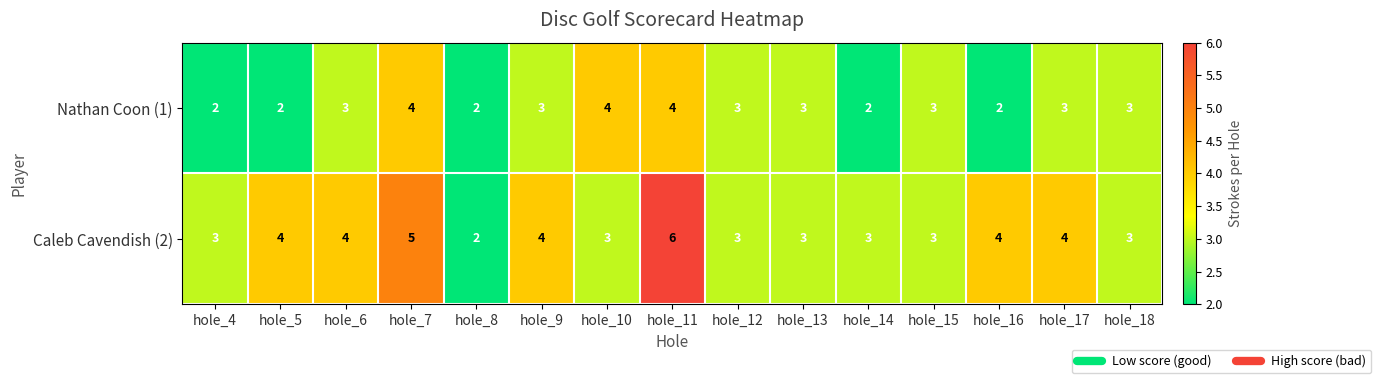

List the series in order of their peak value, lowest first.

Nathan Coon (1), Caleb Cavendish (2)